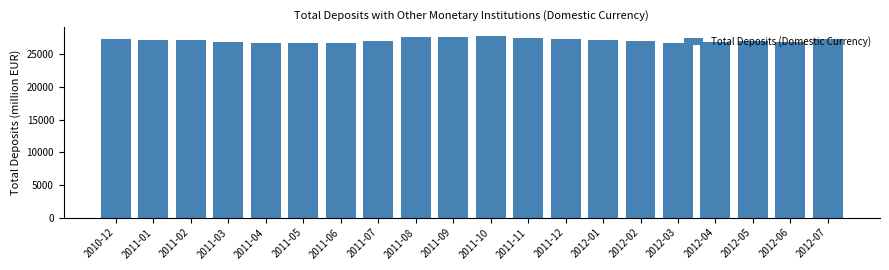

What is the difference between the second highest and minimum values?

1031.5